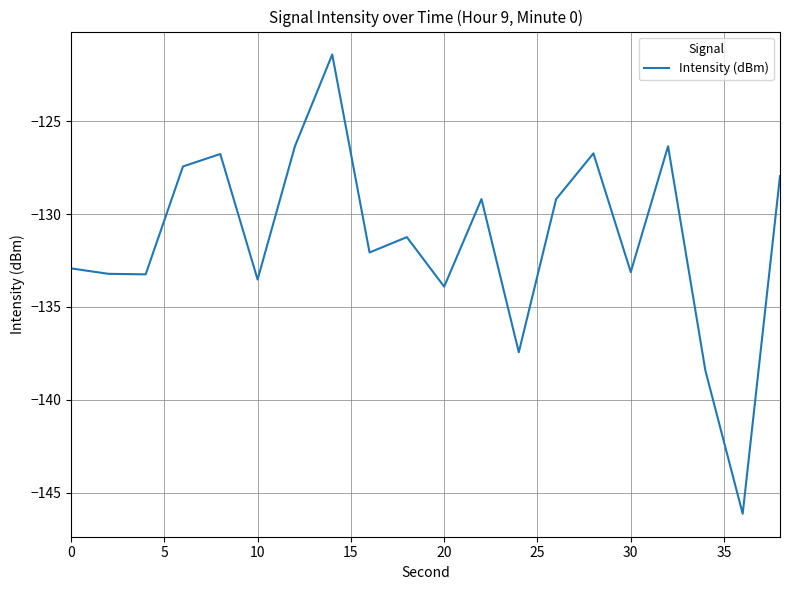

What is the difference between the maximum and minimum values?

24.7